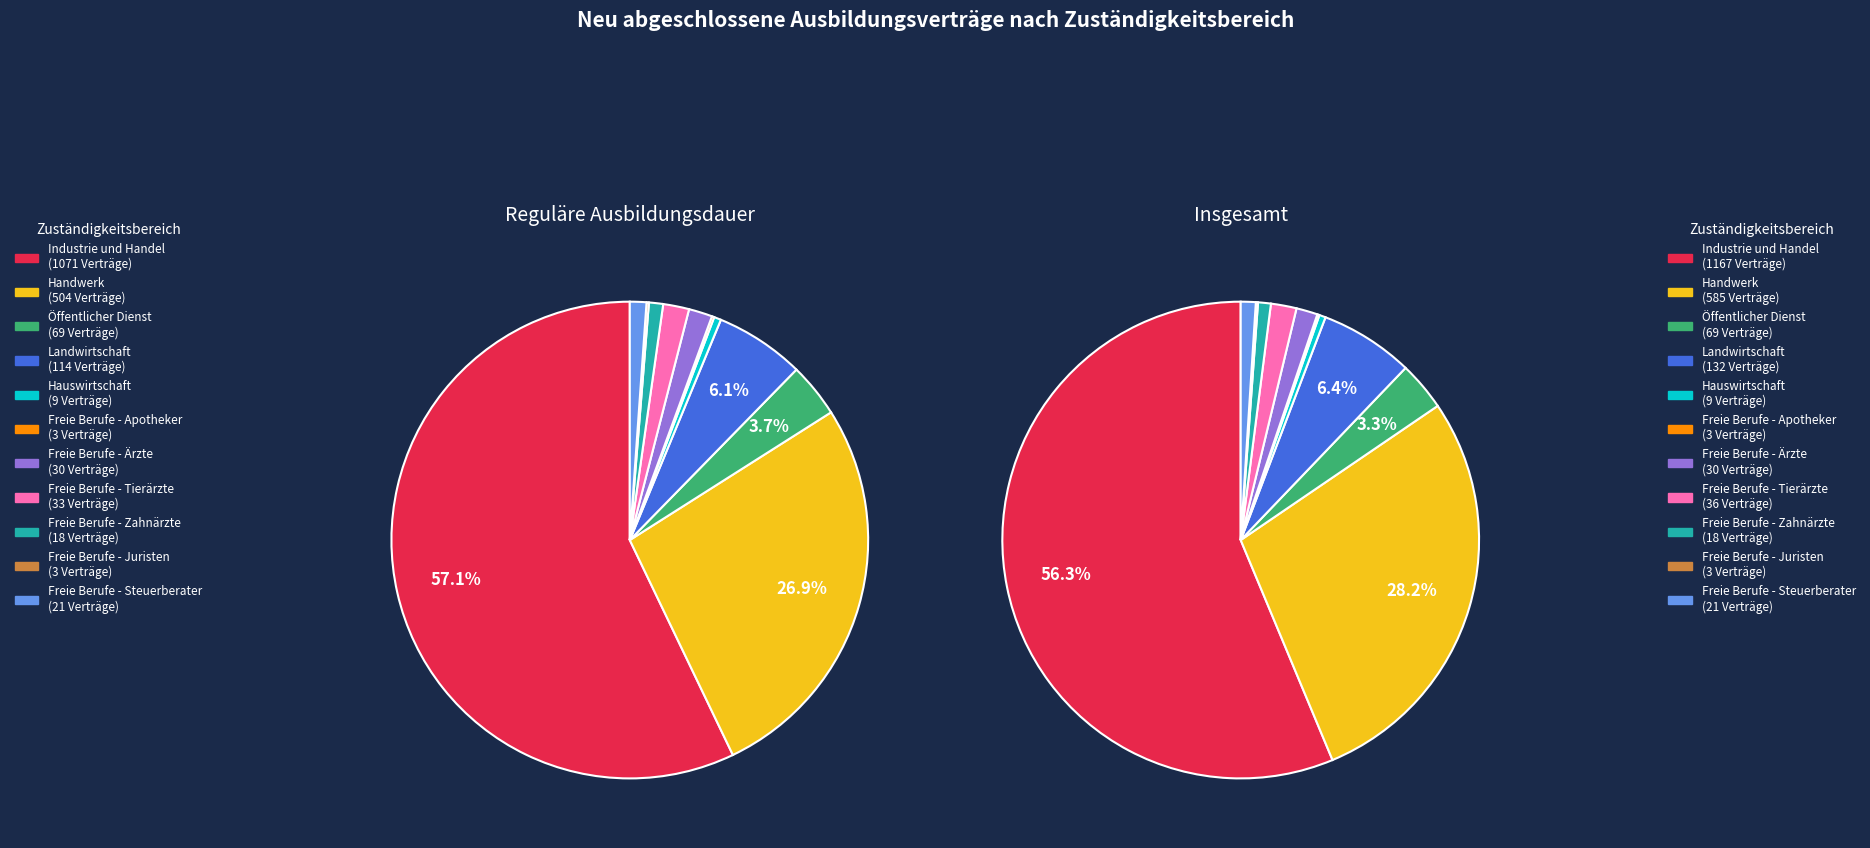

Which slice is the largest?

Industrie und Handel